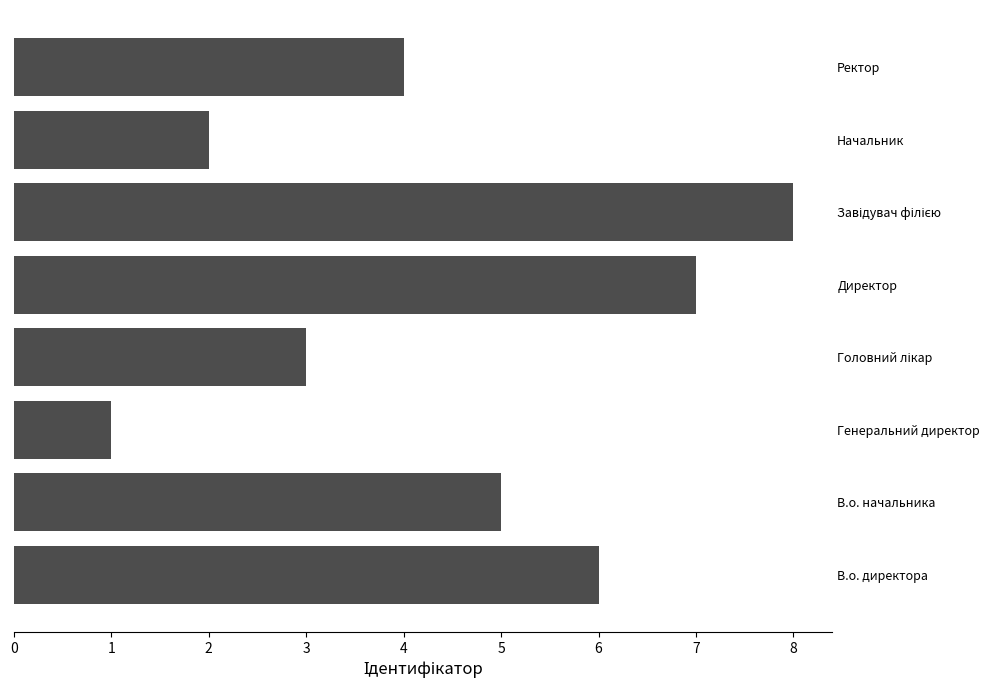

True or false: the data shows 6 at В.о. директора.

True